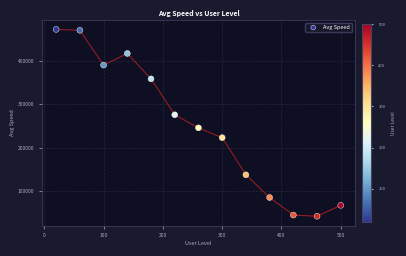

What is the range of X values (max minus min)?

480